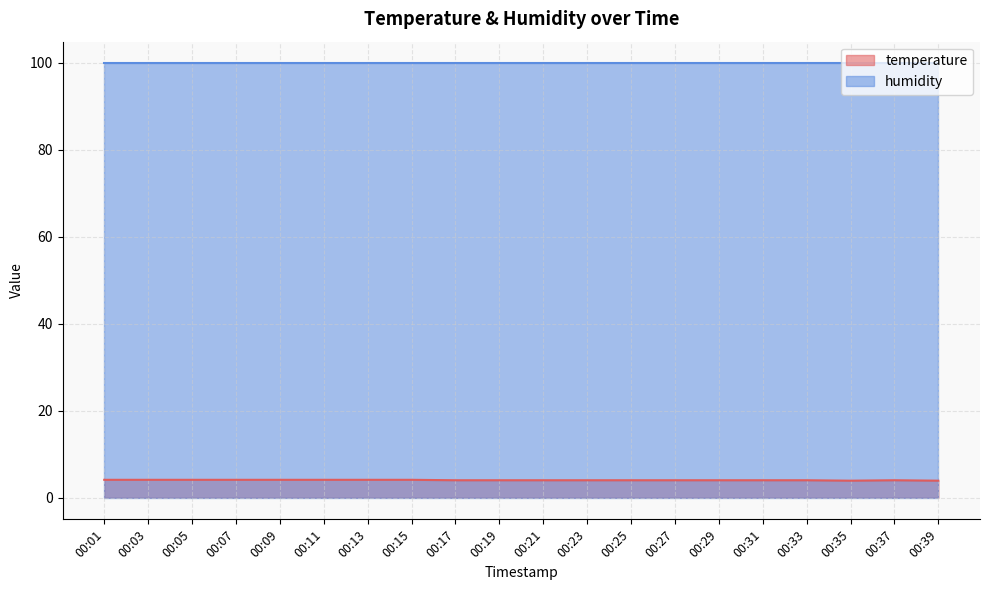

At which category does the chart reach its peak across all series?

00:01